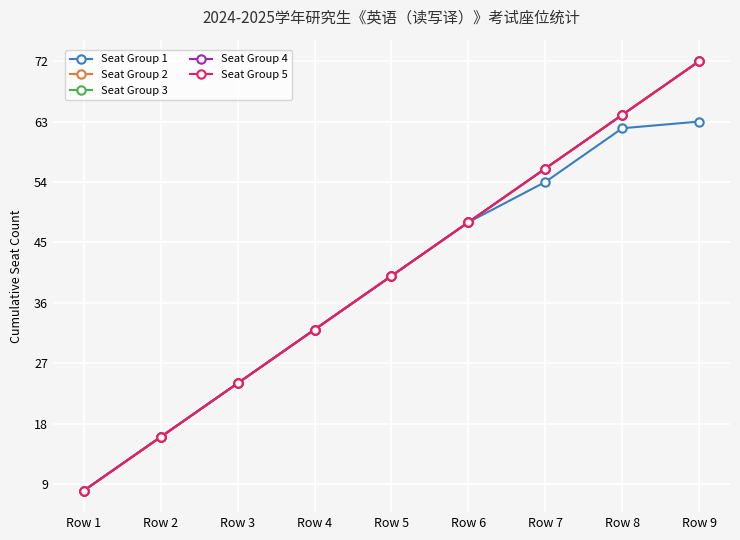

True or false: Seat Group 3 and Seat Group 1 cross at least once.

False